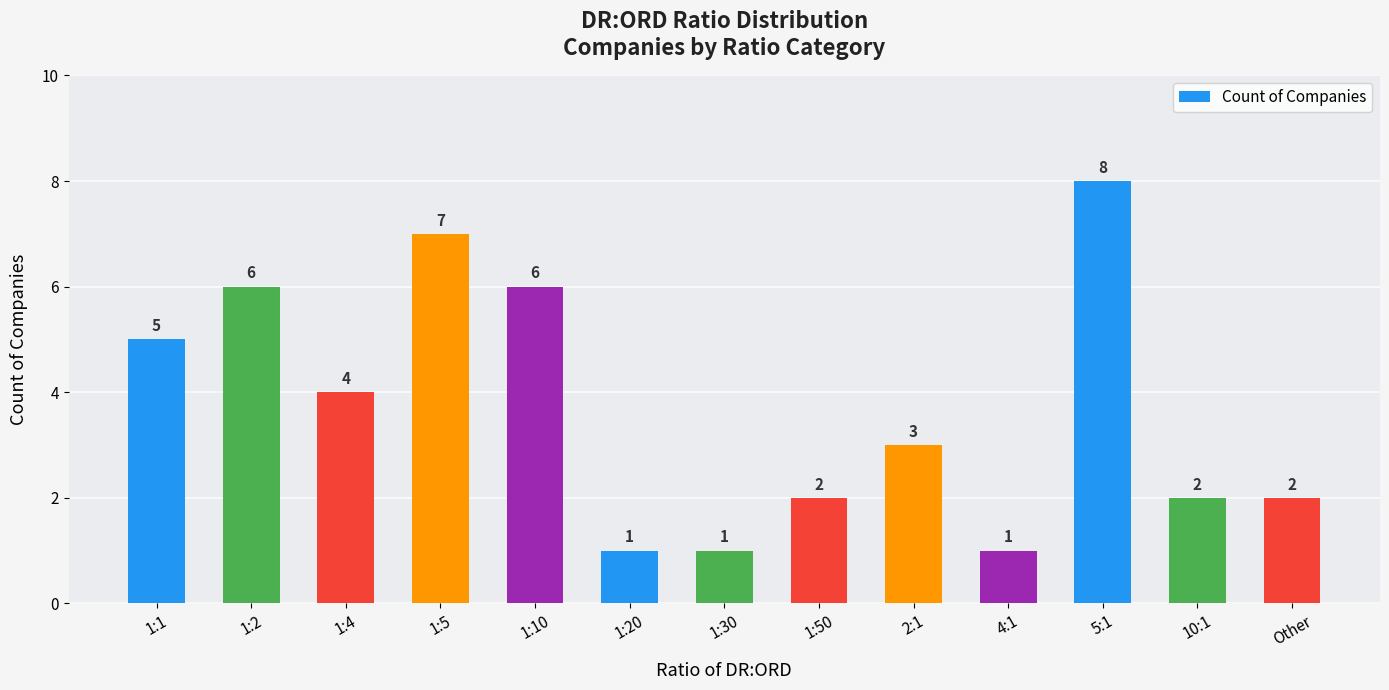

Which category has the highest value across all series?

5:1